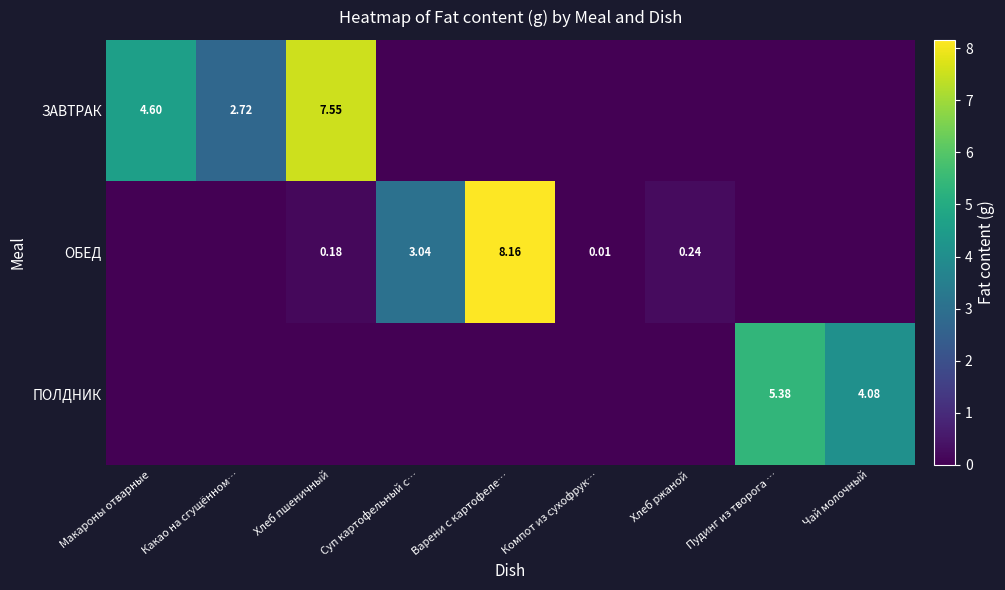

Which category has the highest value across all series?

Варени с картофеле…